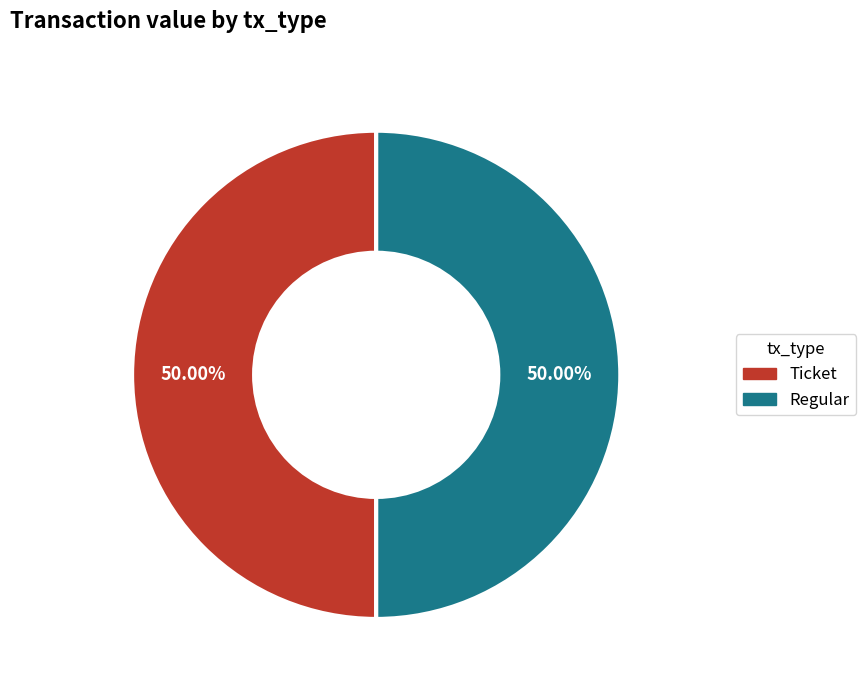

Combined, do Regular and Ticket account for over 50%?

Yes